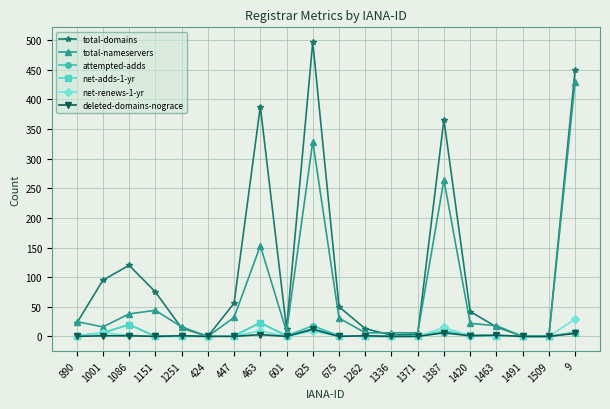

Which series changed the most between 1001 and 1251?

total-domains